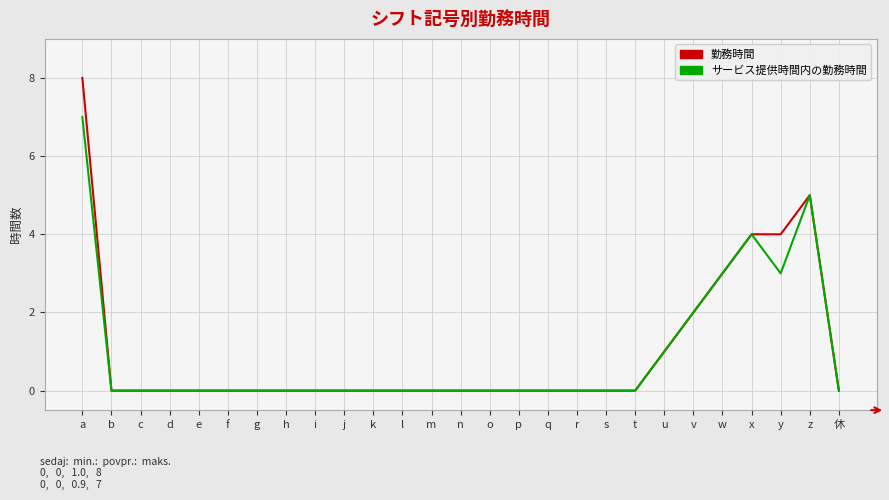

What position from the right is c?

25